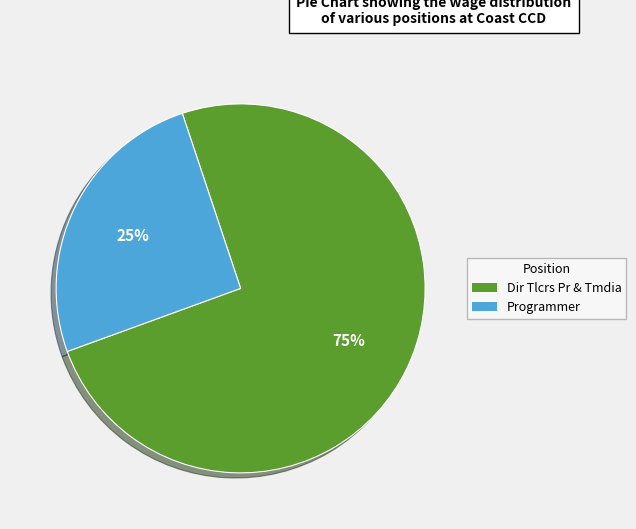

Between Dir Tlcrs Pr & Tmdia and Programmer, which is larger?

Dir Tlcrs Pr & Tmdia